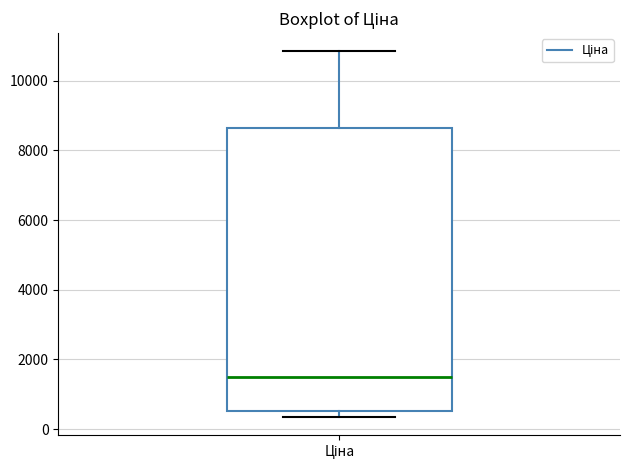

Transcribe this box plot: give where the median line is, the range the box spans, and where the two whiskers end, as read against the y-axis. The values are not printed on the chart, so give them approximately, as read against the axis.

median 1400, box 600 to 8600, whiskers 400 to 10800